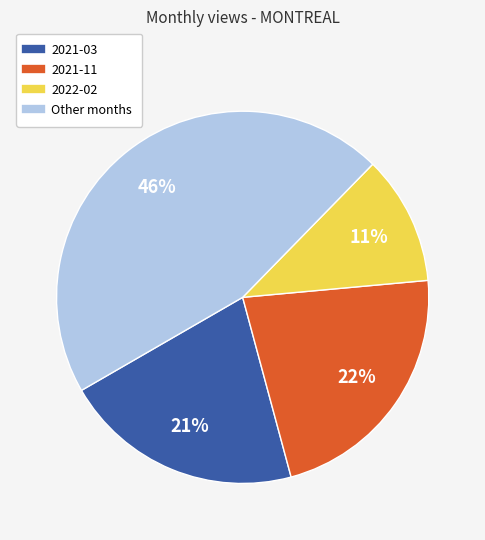

To the nearest percent, what is the average slice percentage?

25%